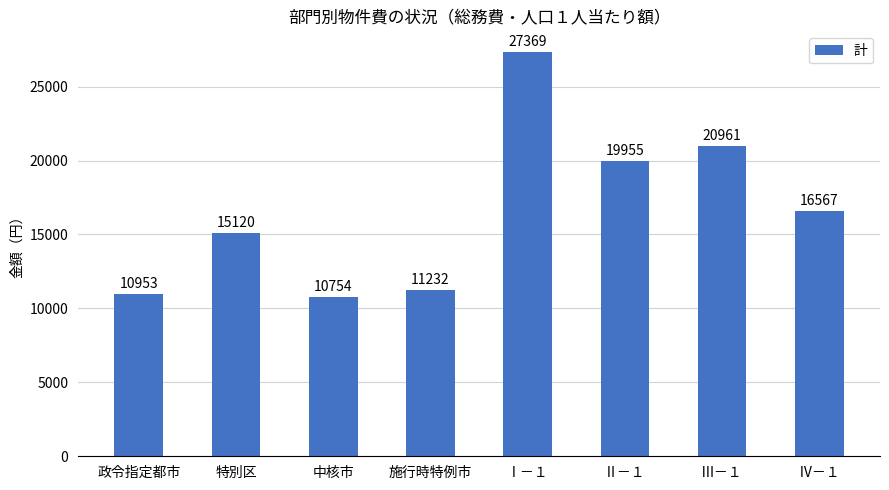

What is the sum of the values at 特別区 and Ⅲ－１?

36081